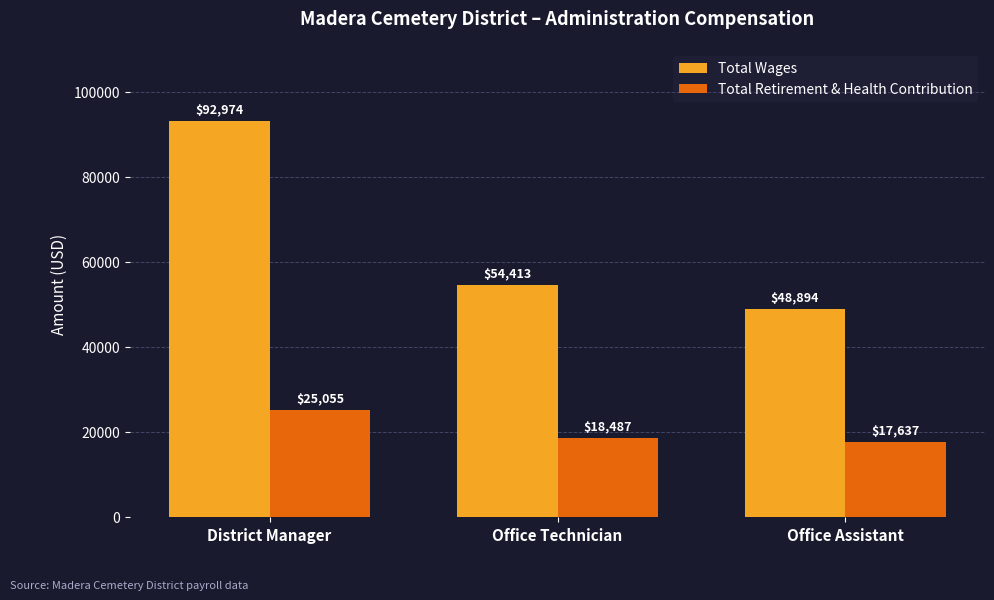

Which series changed the most between District Manager and Office Assistant?

Total Wages